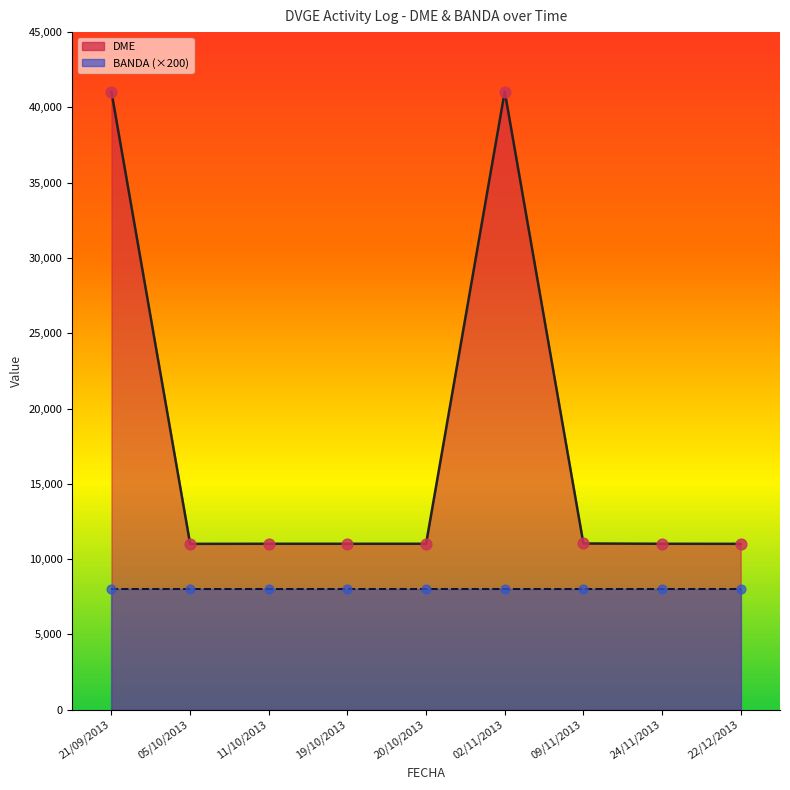

Which series has the widest spread of Y values?

DME